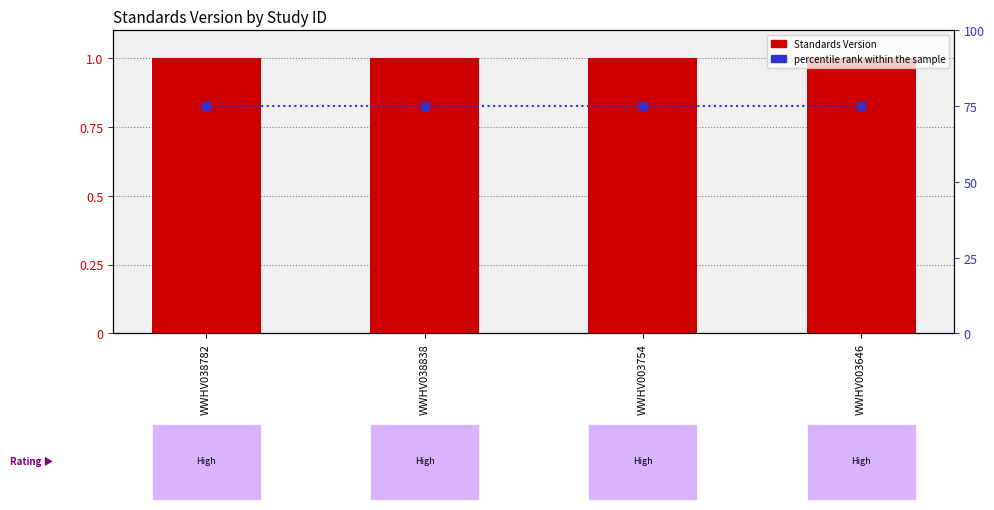

What are all the series names shown in the legend?

Standards Version, percentile rank within the sample